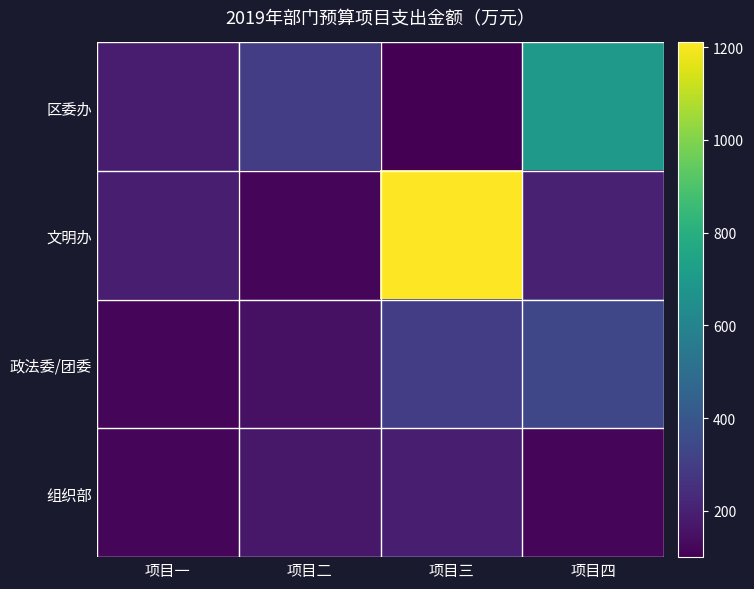

Reading right to left, list all the values displayed in this chart.

区委办: 项目四=700.0	项目三=100.0	项目二=300.0	项目一=190.0
文明办: 项目四=200.0	项目三=1210.5	项目二=114.4	项目一=192.2
政法委/团委: 项目四=334.8	项目三=300.0	项目二=150.0	项目一=119.0
组织部: 项目四=120.0	项目三=193.0	项目二=171.9	项目一=120.0